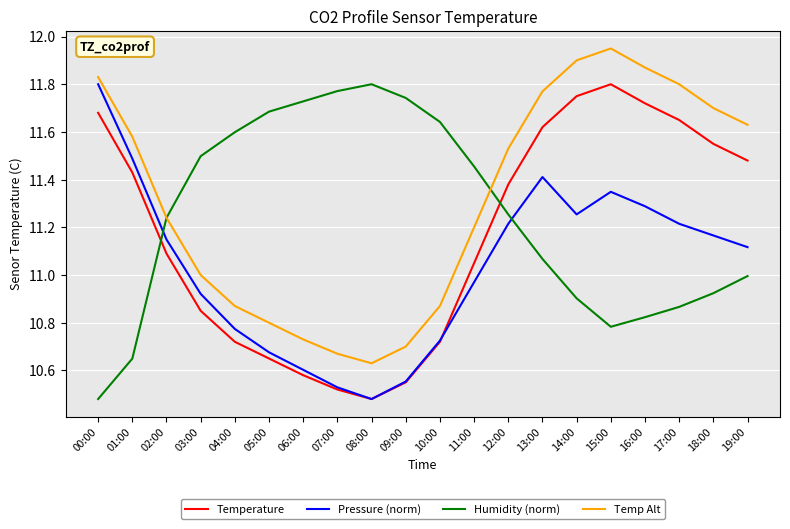

The value of Temp Alt at 16:00 is 11.9. True or false?

True